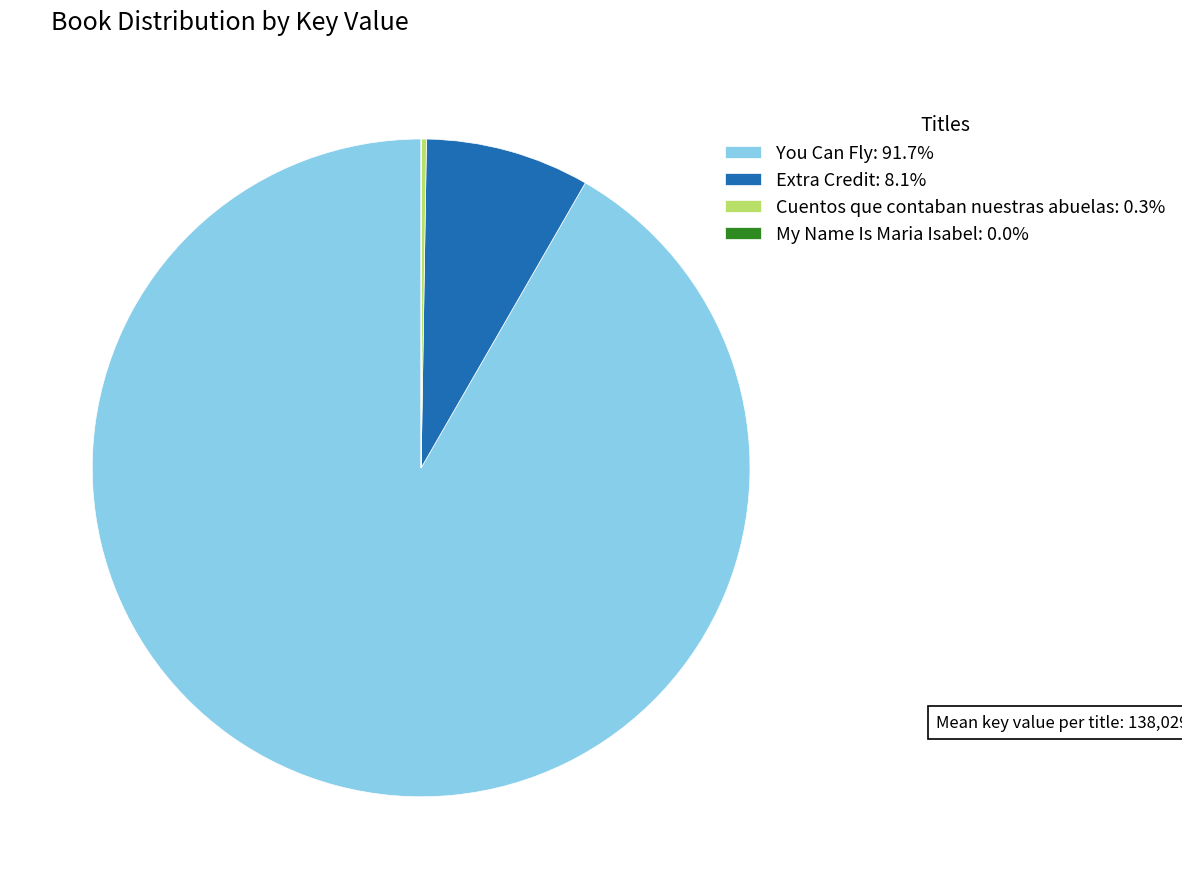

Does You Can Fly: 91.7% account for over 50% of the chart?

Yes